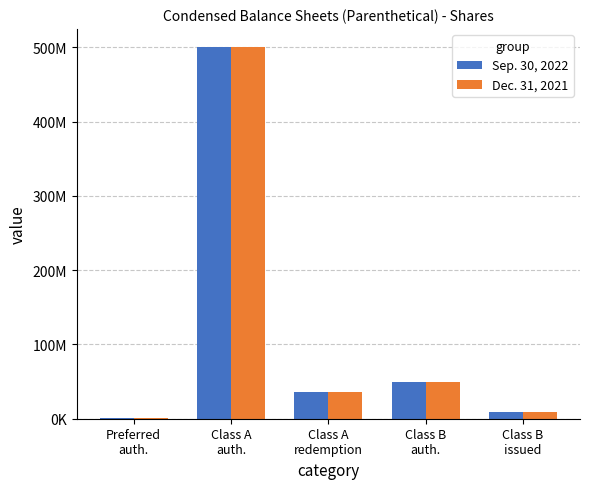

Reading left to right, transcribe all the data shown in this chart.

Sep. 30, 2022: 1000000	500000000	35700000	50000000	8925000
Dec. 31, 2021: 1000000	500000000	35700000	50000000	8925000